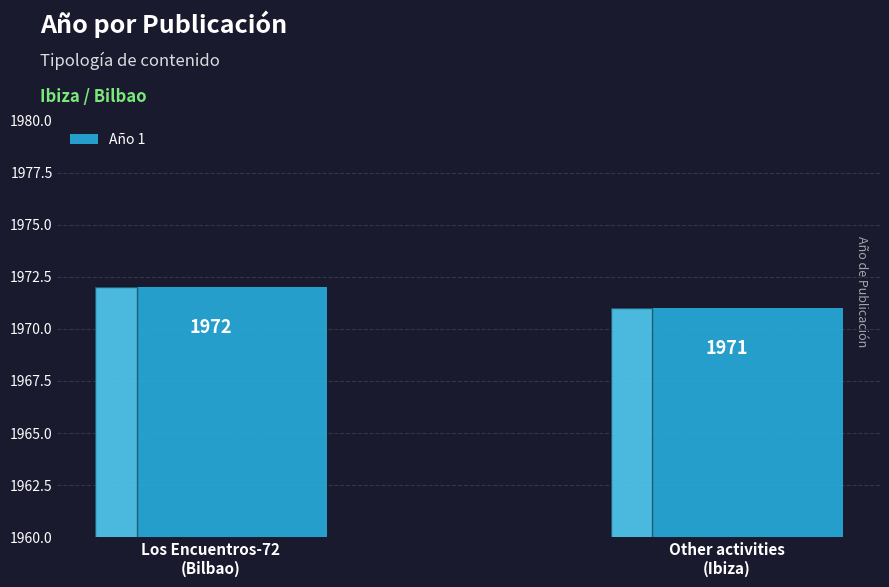

Which category has the highest value across all series?

Los Encuentros-72
(Bilbao)